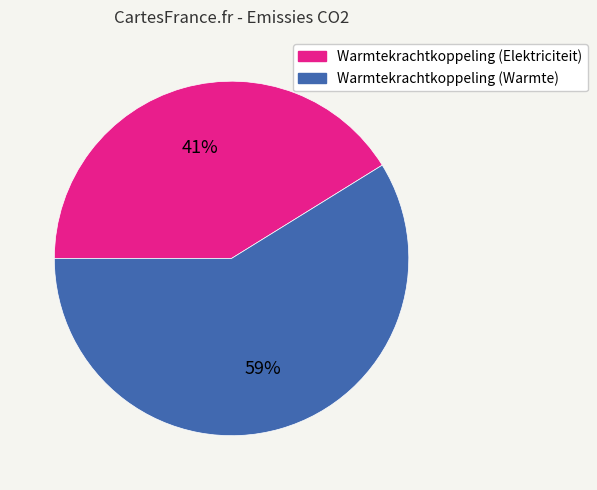

Which has a higher value, Warmtekrachtkoppeling (Elektriciteit) or Warmtekrachtkoppeling (Warmte)?

Warmtekrachtkoppeling (Warmte)